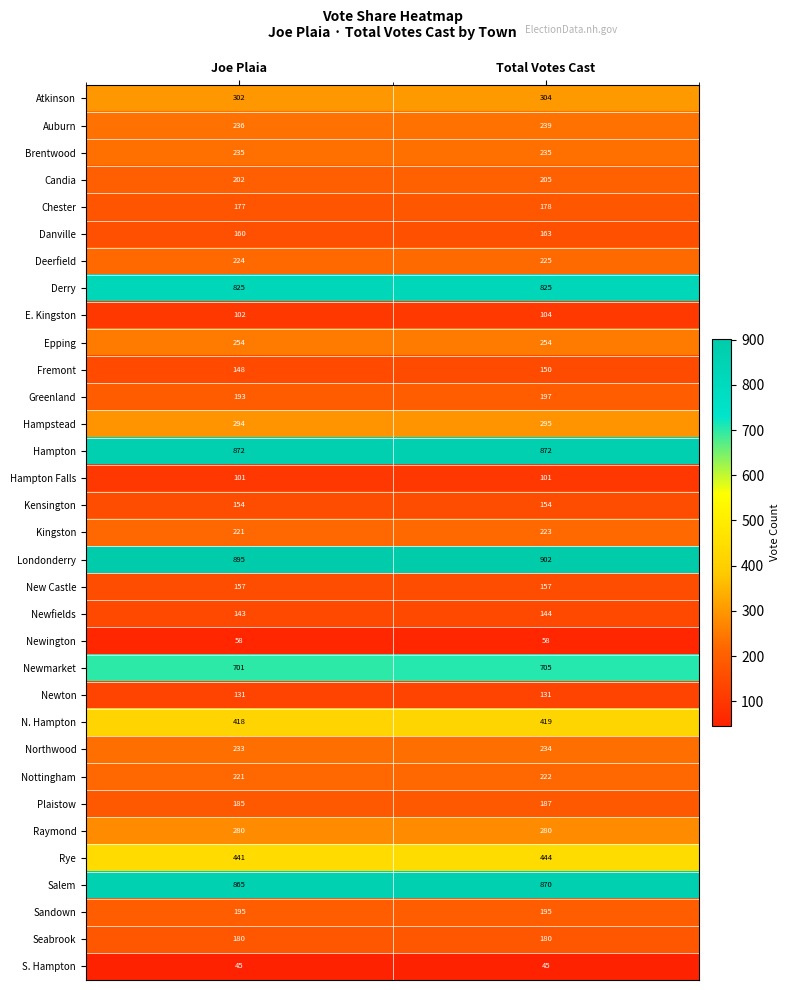

What is the average value of the Newmarket series?

703